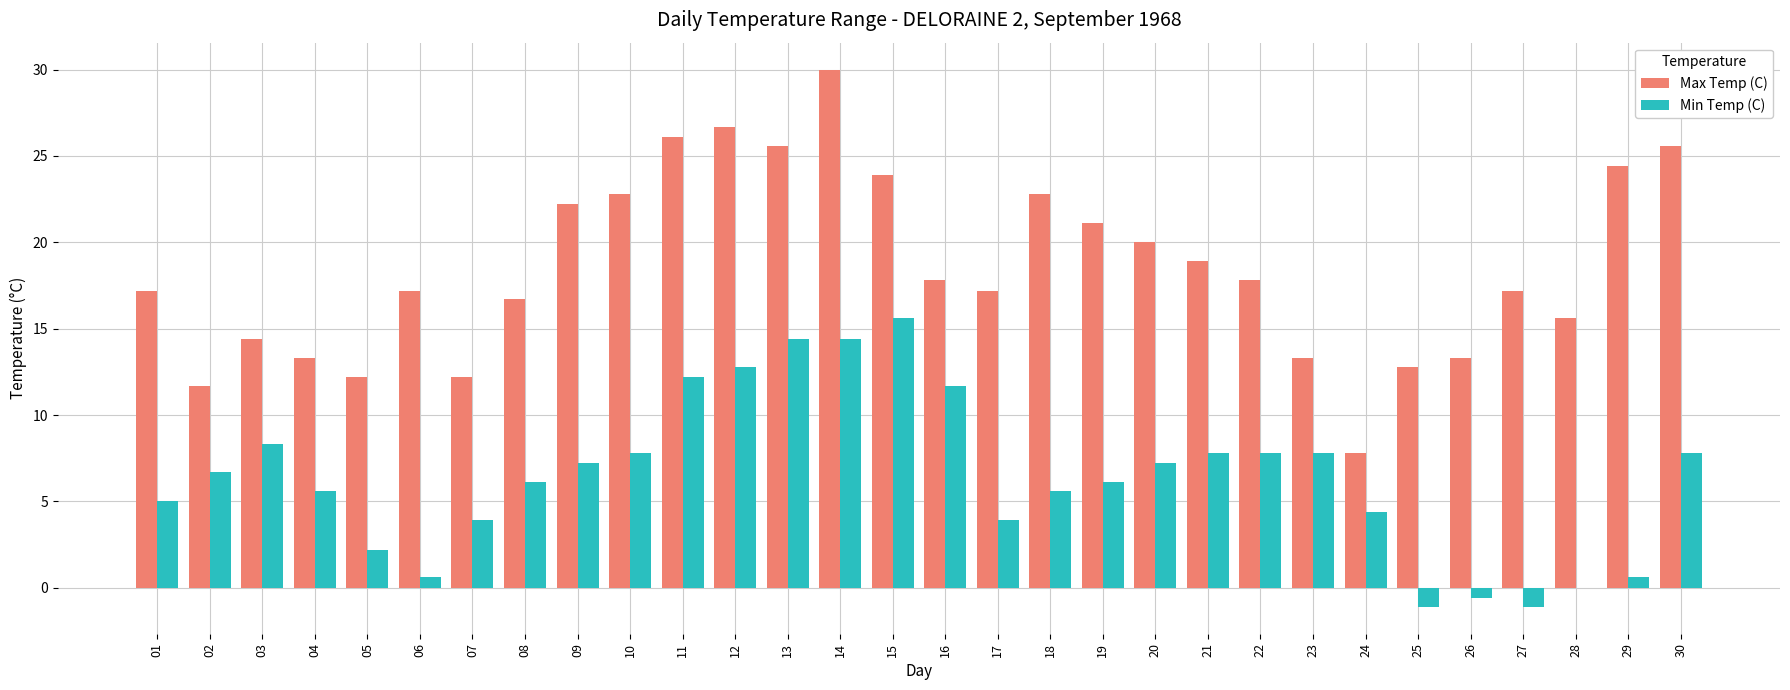

Which series has the largest total across all categories?

Max Temp (C)